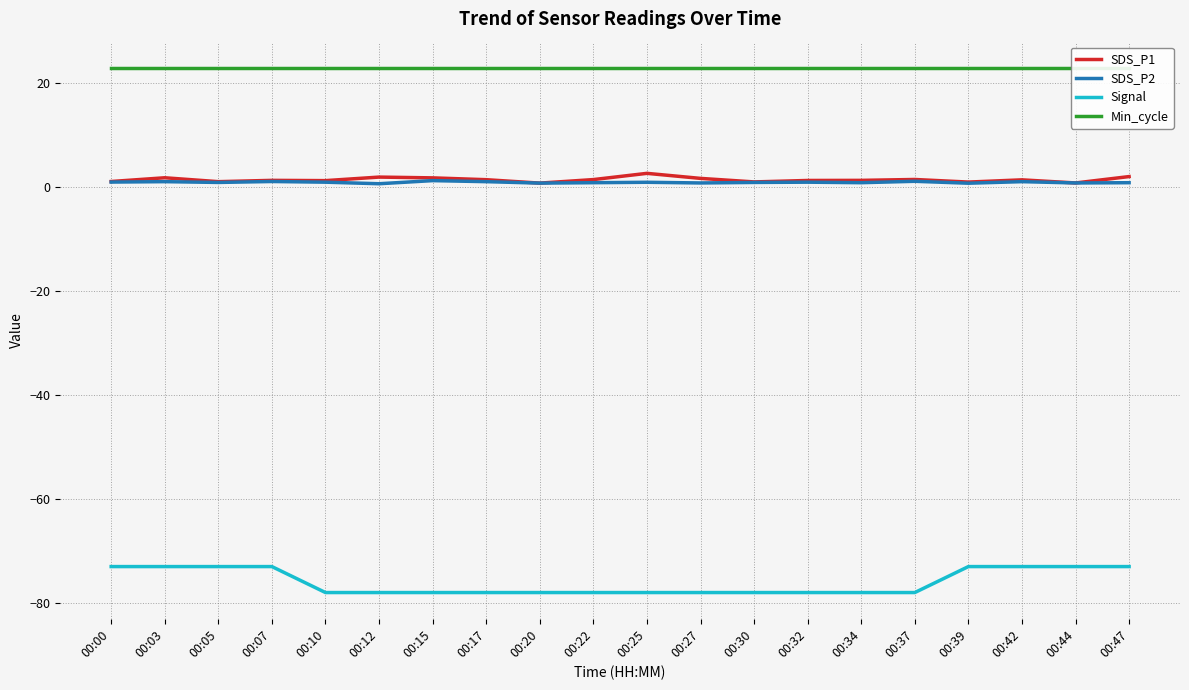

What is the difference between the maximum and second lowest values in the SDS_P1 series?

1.9